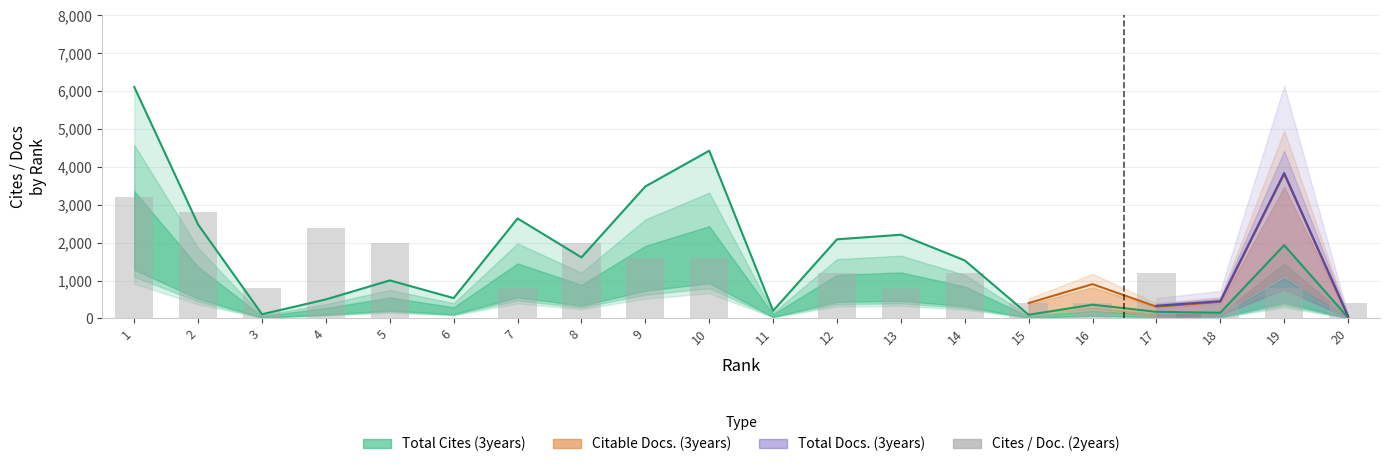

What is the sum of the values at 2 and 16?

3200